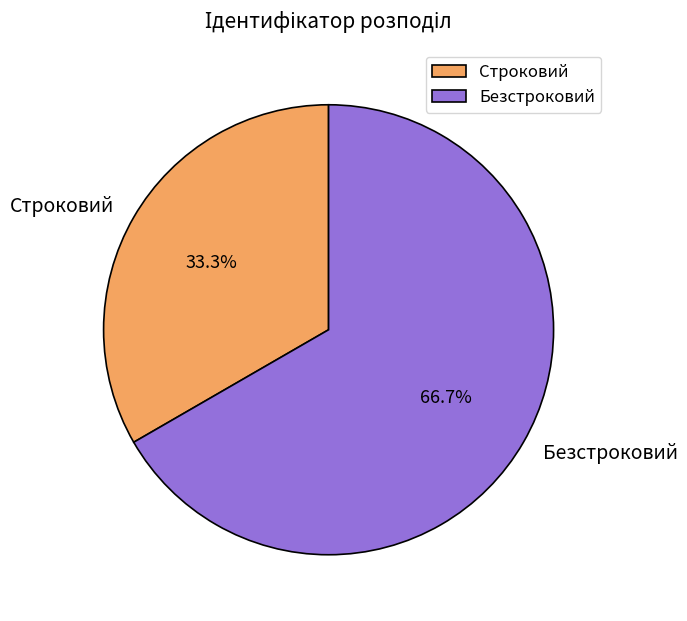

Between Безстроковий and Строковий, which is larger?

Безстроковий